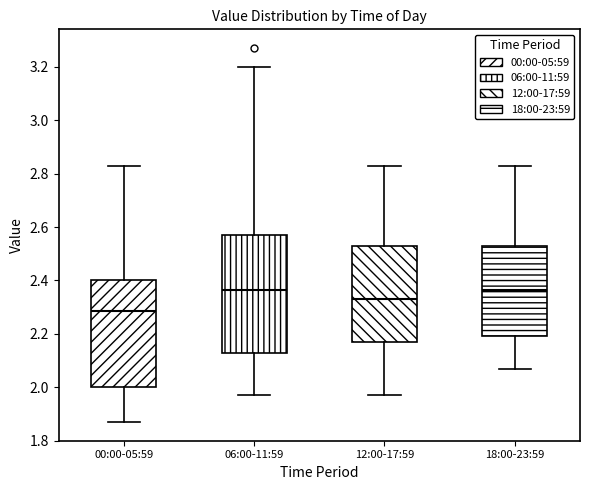

Where does the lower whisker of the box for 12:00-17:59 end on the y-axis? The values are not printed on the chart, so give them approximately, as read against the axis.

1.98